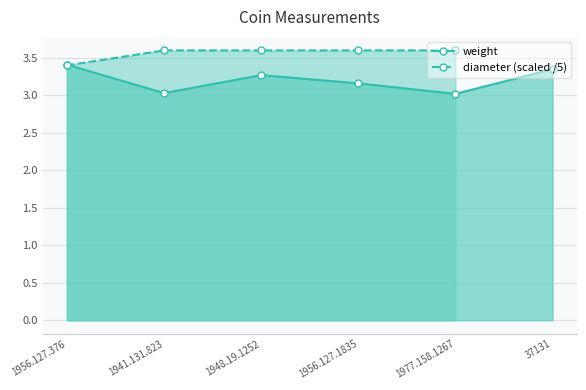

True or false: diameter (scaled /5) has more than 0 interior local peaks.

False